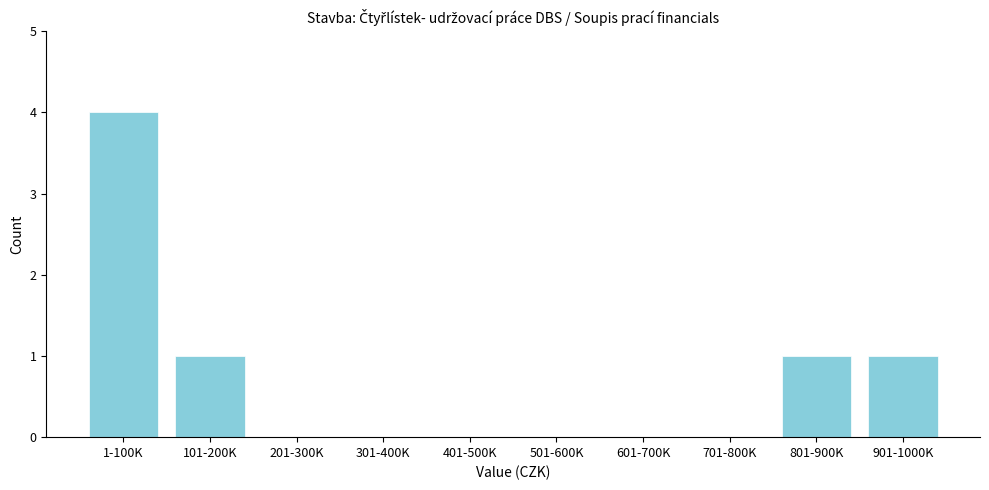

Reading left to right, extract all data points from this chart.

1-100K=4	101-200K=1	201-300K=0	301-400K=0	401-500K=0	501-600K=0	601-700K=0	701-800K=0	801-900K=1	901-1000K=1